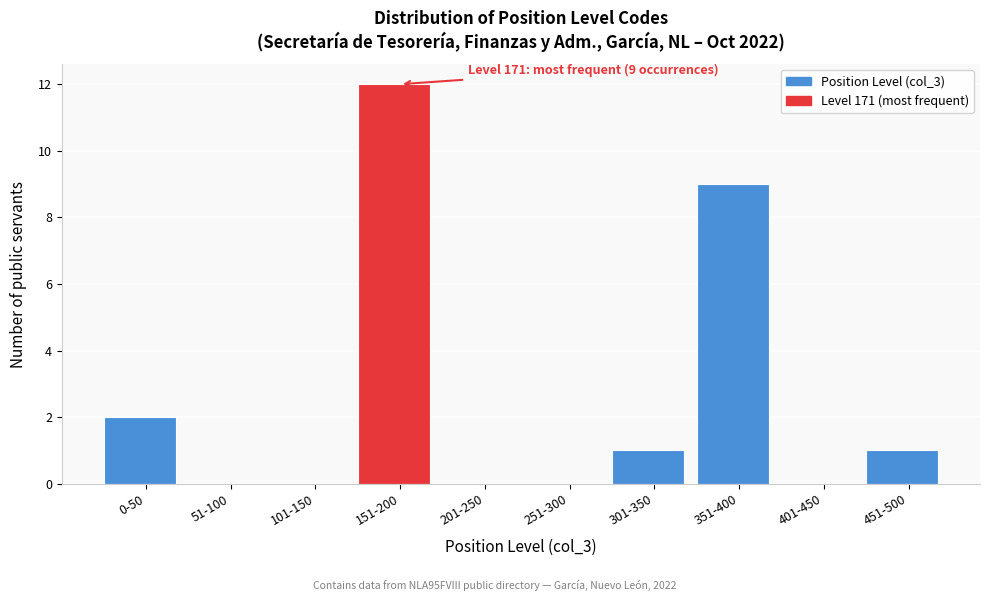

Reading left to right, extract all data points from this chart.

0-50=2	51-100=0	101-150=0	151-200=12	201-250=0	251-300=0	301-350=1	351-400=9	401-450=0	451-500=1